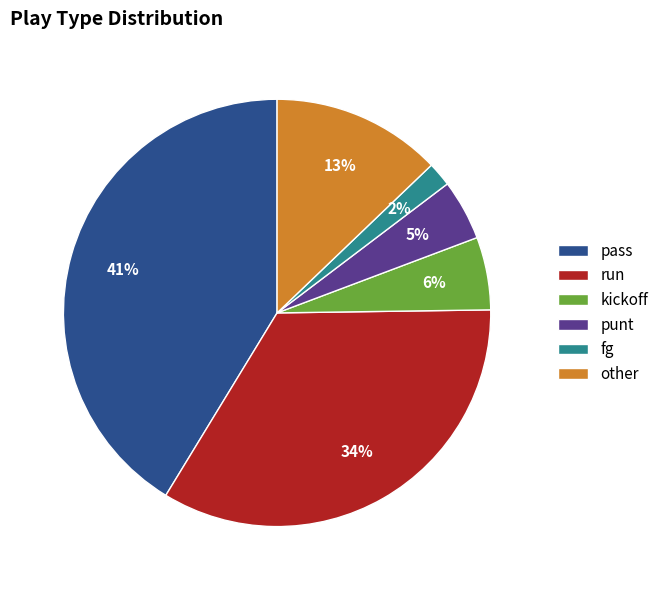

What is the ratio of the value at pass to the value at run?

1.2